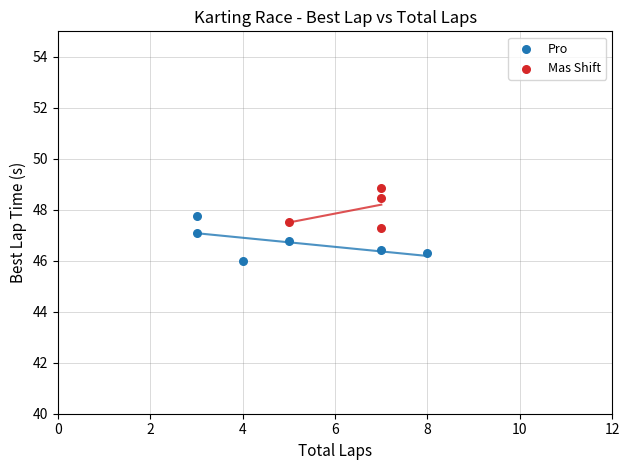

Which series reaches the minimum Y coordinate?

Pro